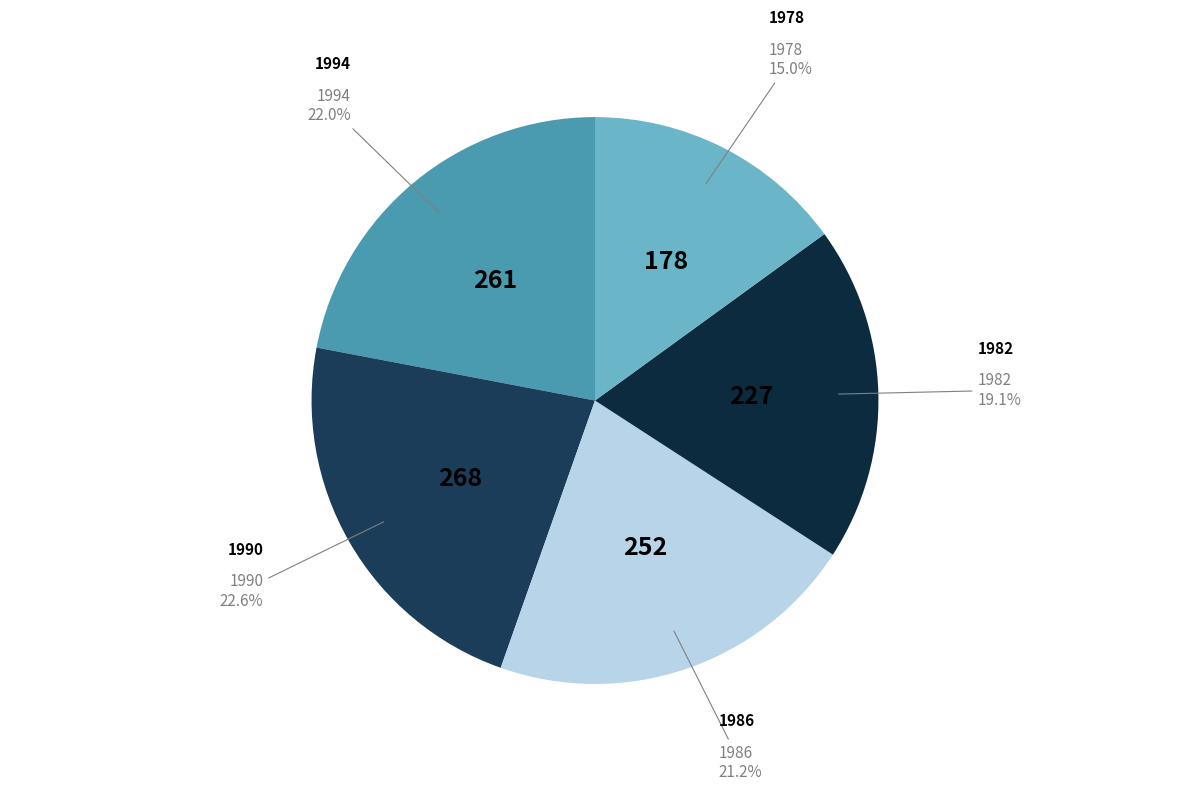

Count the number of slices in the pie.

5